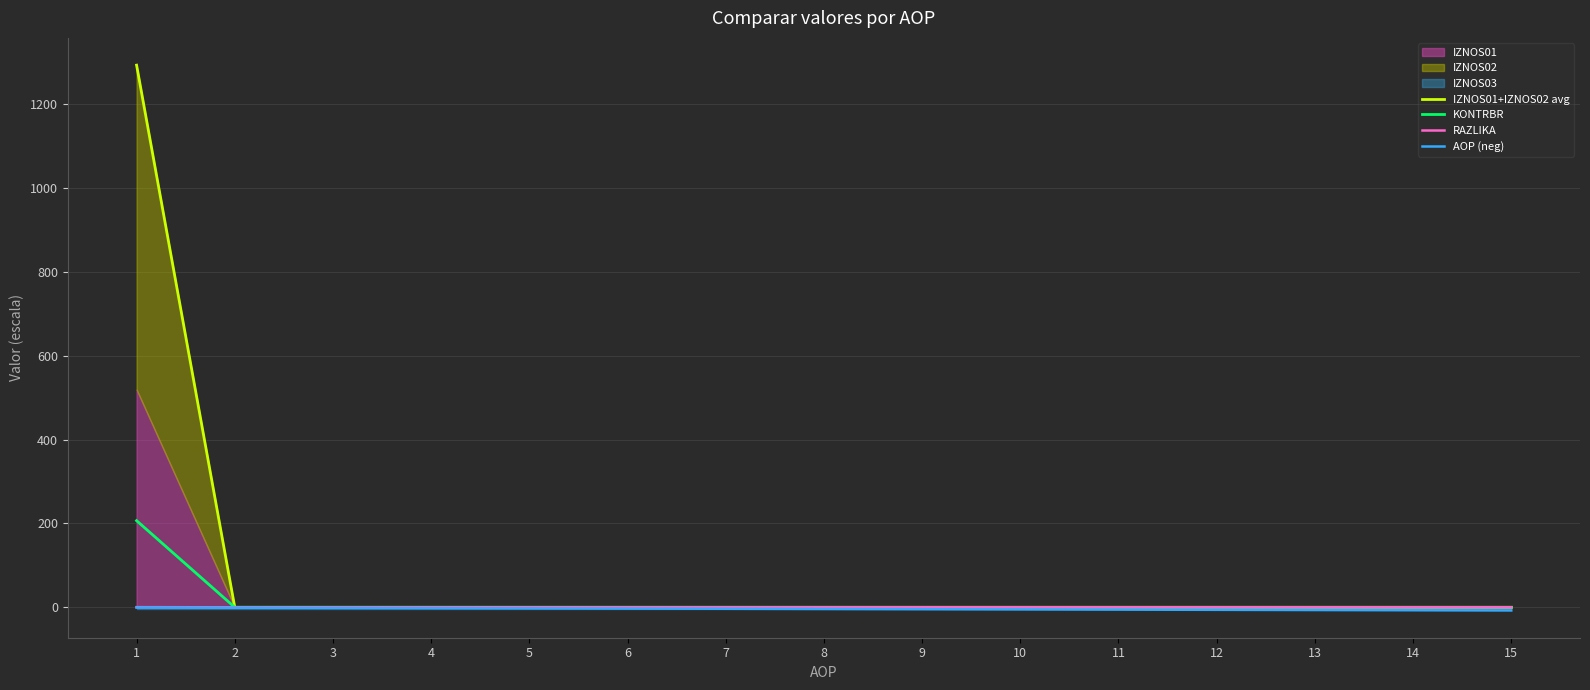

Count the number of categories in the chart.

15